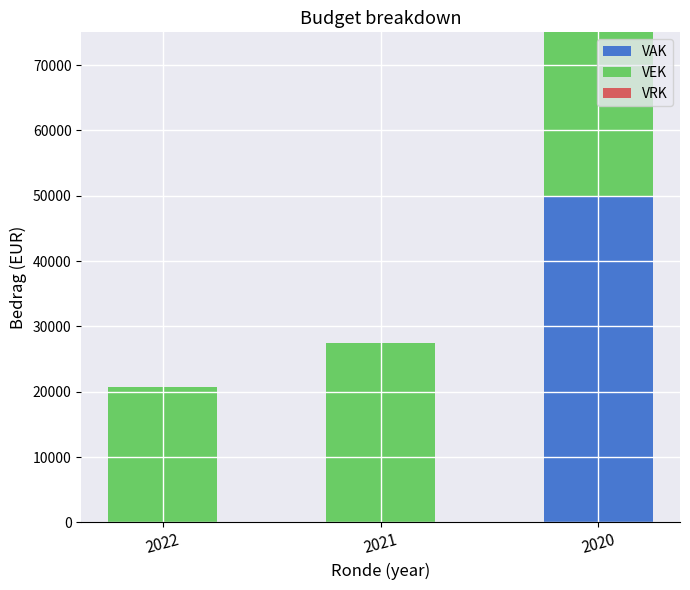

What is the sum of all VAK values?

50000